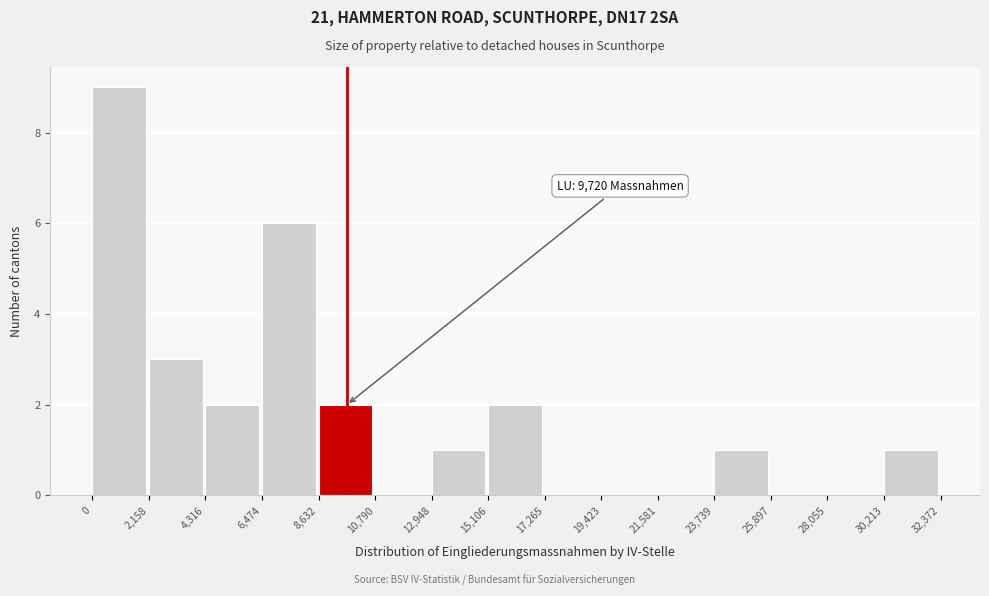

Which range on the x-axis has the tallest bar?

0 to 2,158